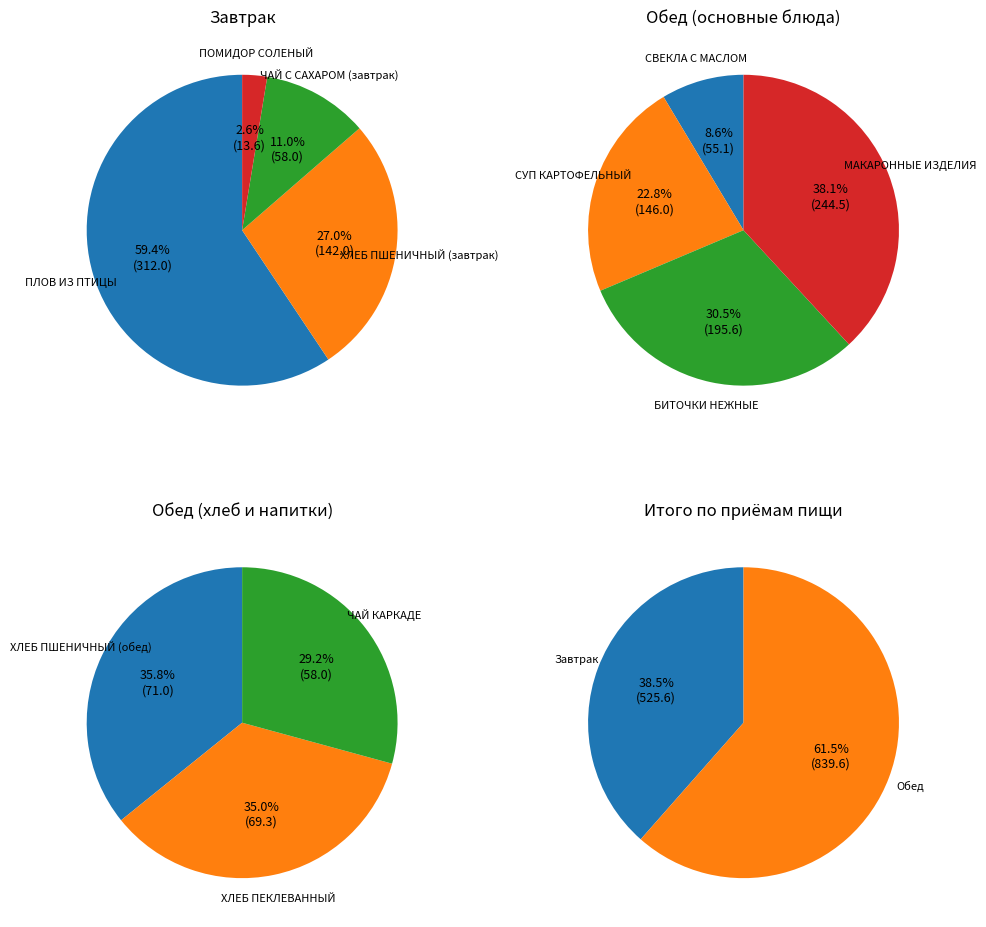

What percentage is NOT represented by ЧАЙ С САХАРОМ КАРКАДЕ?

95.8%